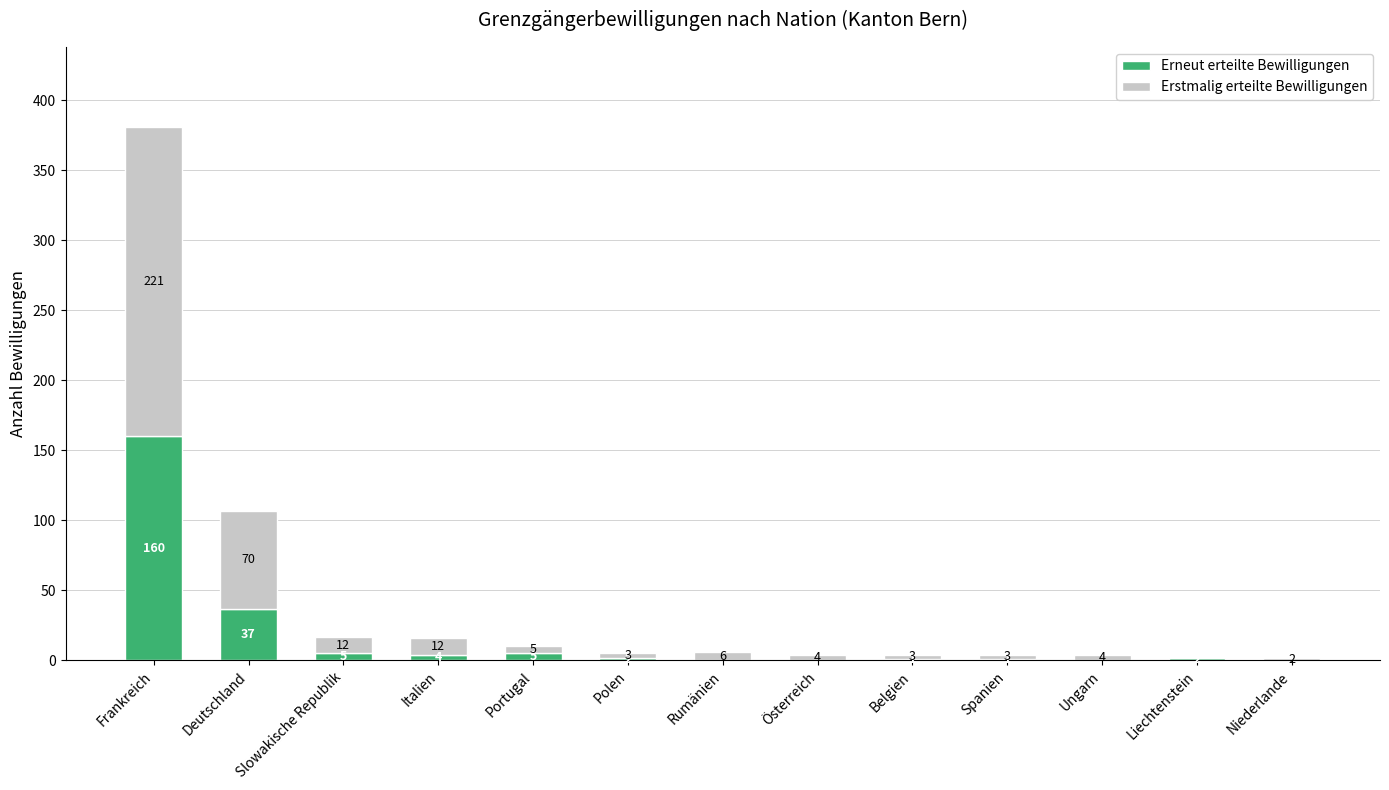

What is the total value across all series at Rumänien?

6